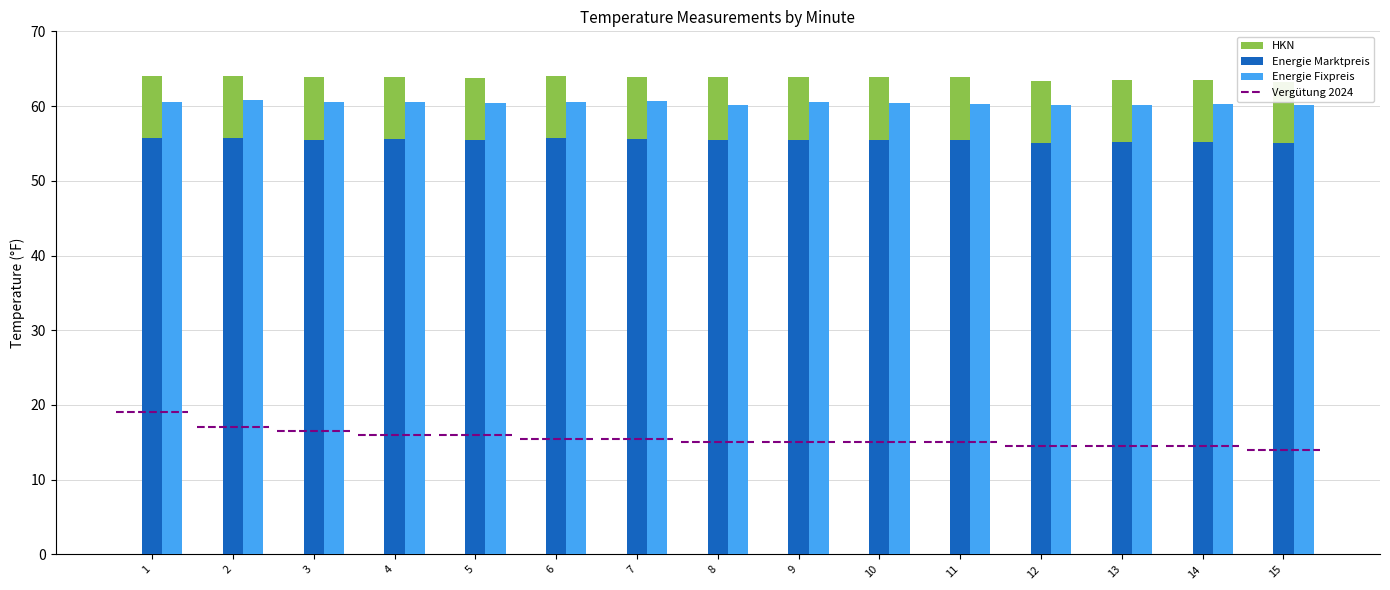

At which label is Energie Marktpreis closest to 8?

15